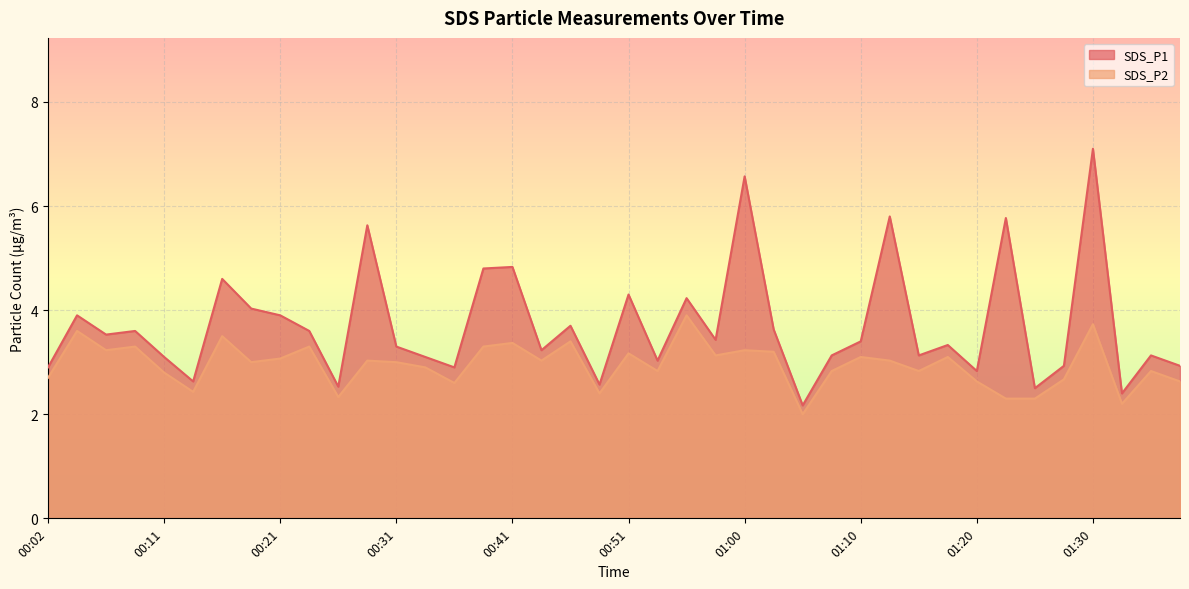

How many lines are shown in the chart?

2